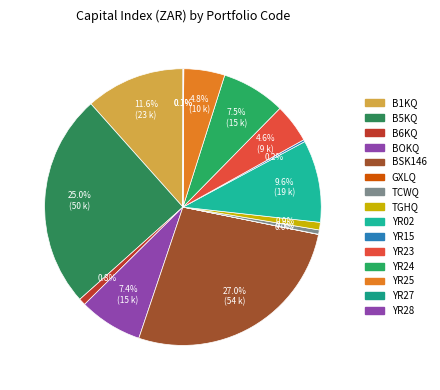

Combined, what portion of the pie is B1KQ and B5KQ?

36.6%